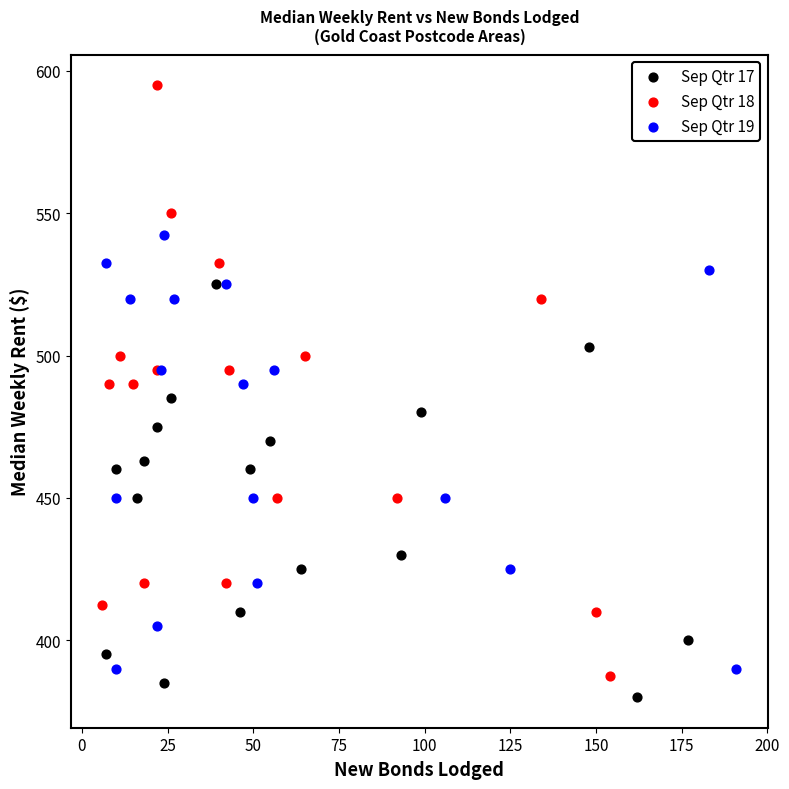

Which series reaches the minimum Y coordinate?

Sep Qtr 17